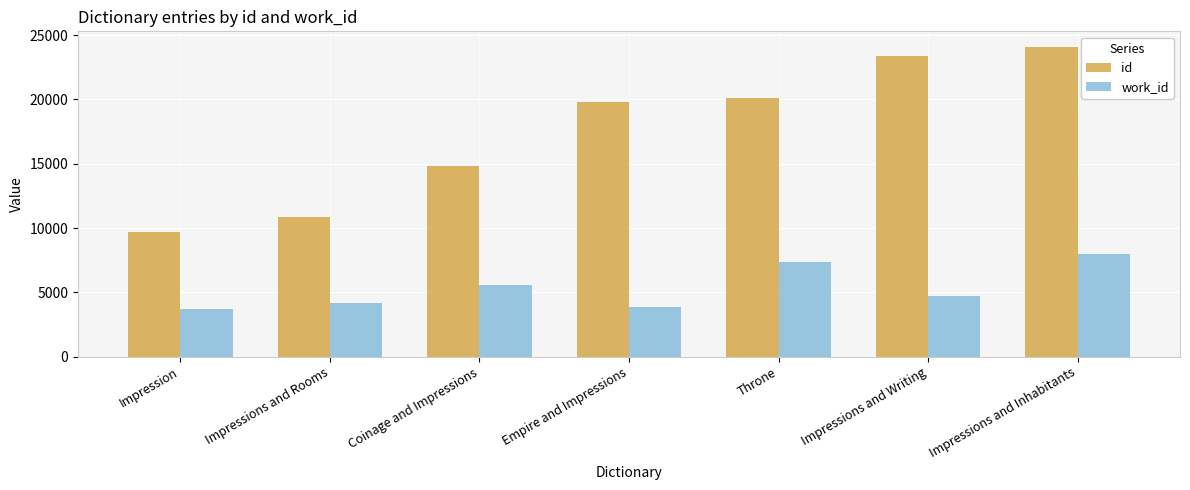

Which series changed the most between Impressions and Rooms and Coinage and Impressions?

id